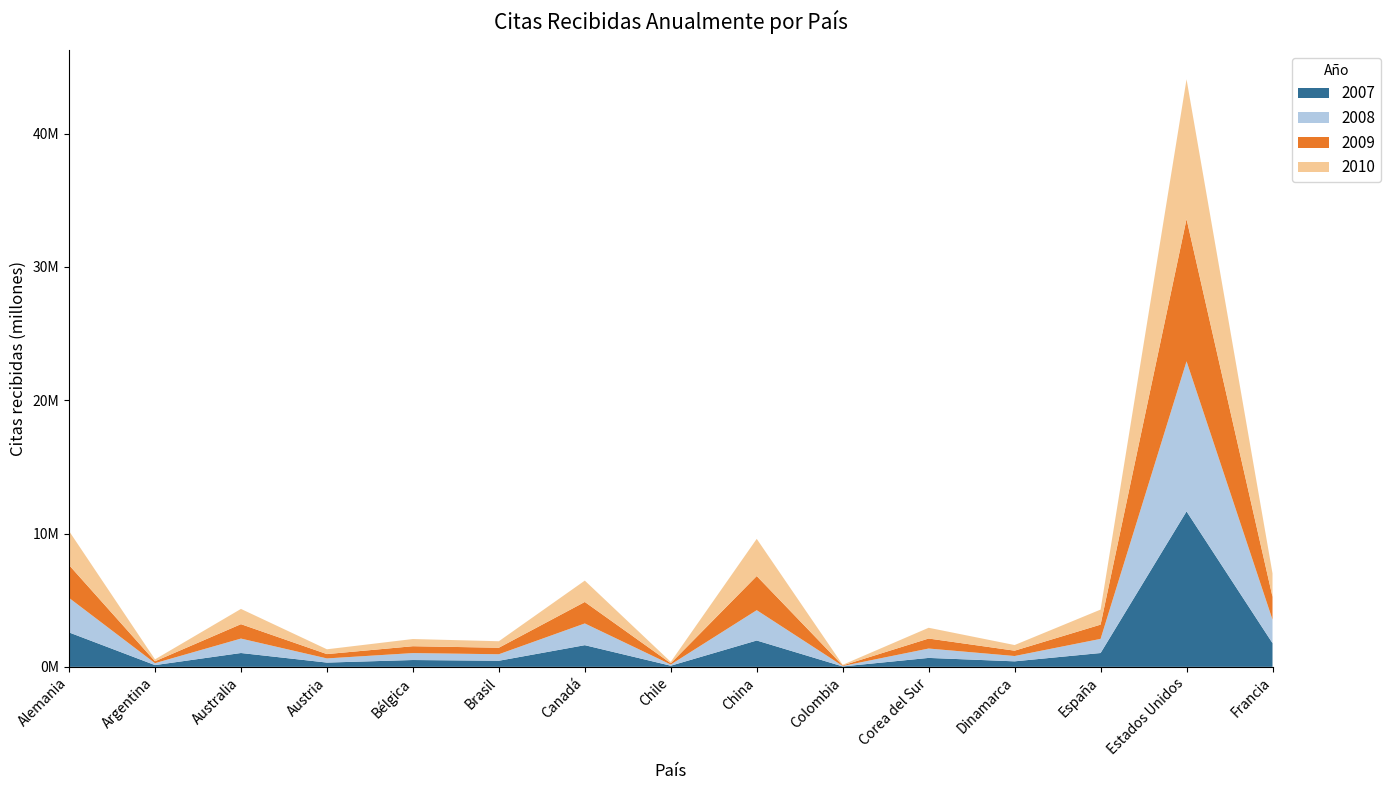

Reading right to left, what are all the values shown in this chart?

2007: 1777769	11658106	1037362	413099	669967	30865	1975899	85214	1625343	456246	512186	319716	1037569	130723	2582290
2008: 1761632	11258492	1060269	398971	703918	36247	2273861	88093	1629512	488702	520329	312454	1083586	144817	2590343
2009: 1716315	10666338	1068532	400623	749874	39217	2559811	96363	1611350	488883	514621	324738	1079751	142870	2461098
2010: 1751758	10482415	1128472	423061	807275	47808	2789924	102857	1601547	486895	539212	360402	1144006	142336	2554041